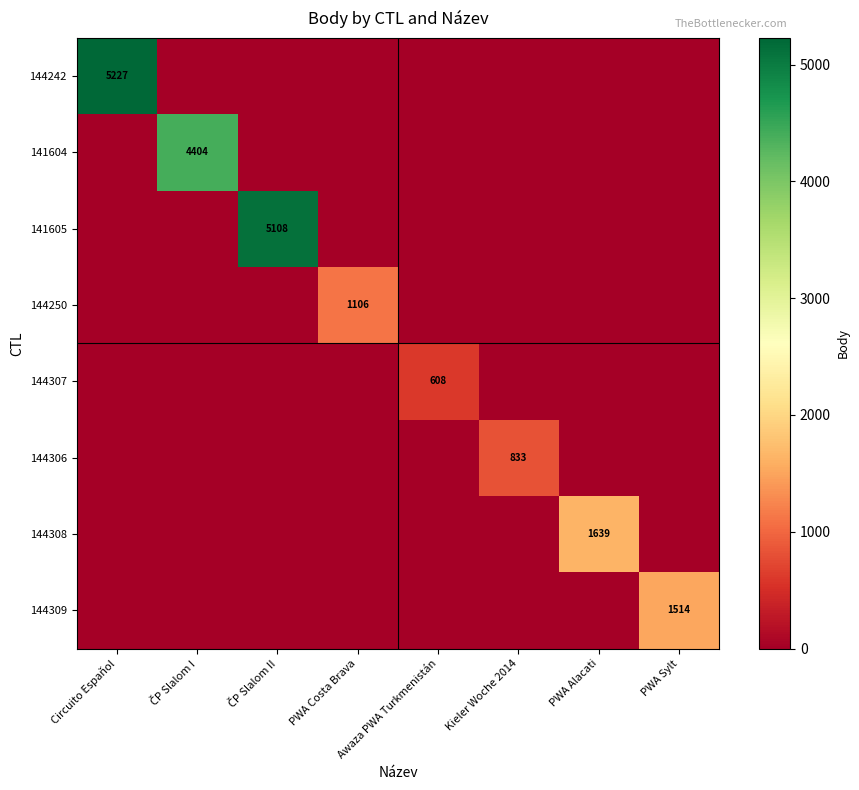

What is the sum of all 144307 values?

608